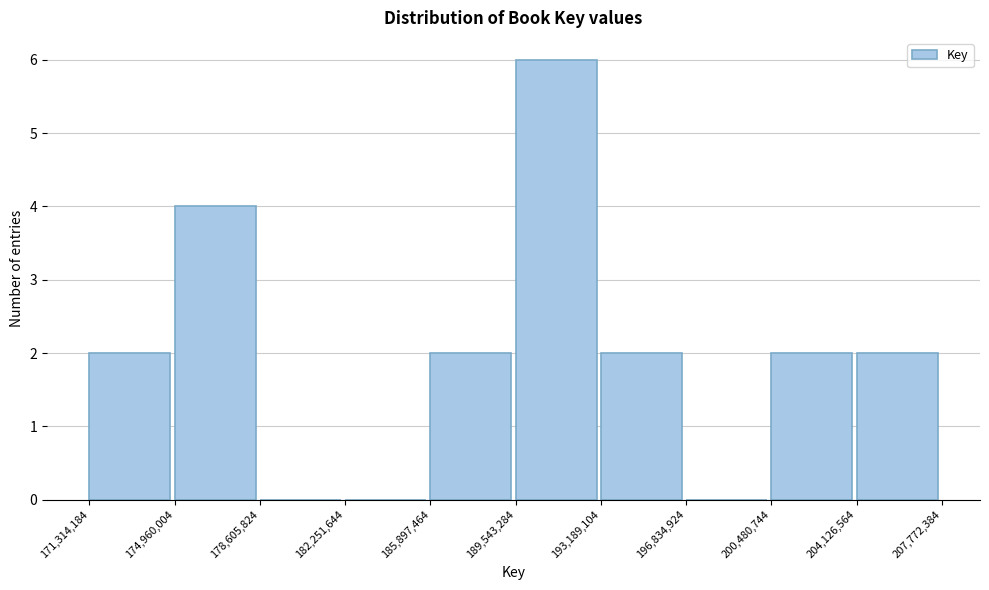

Reading left to right, transcribe this chart: for each bar, give the range it covers on the x-axis and its height. The values are not printed on the chart, so give them approximately, as read against the axis.

171,314,184 to 174,960,004: 2
174,960,004 to 178,605,824: 4
178,605,824 to 182,251,644: 0
182,251,644 to 185,897,464: 0
185,897,464 to 189,543,284: 2
189,543,284 to 193,189,104: 6
193,189,104 to 196,834,924: 2
196,834,924 to 200,480,744: 0
200,480,744 to 204,126,564: 2
204,126,564 to 207,772,384: 2